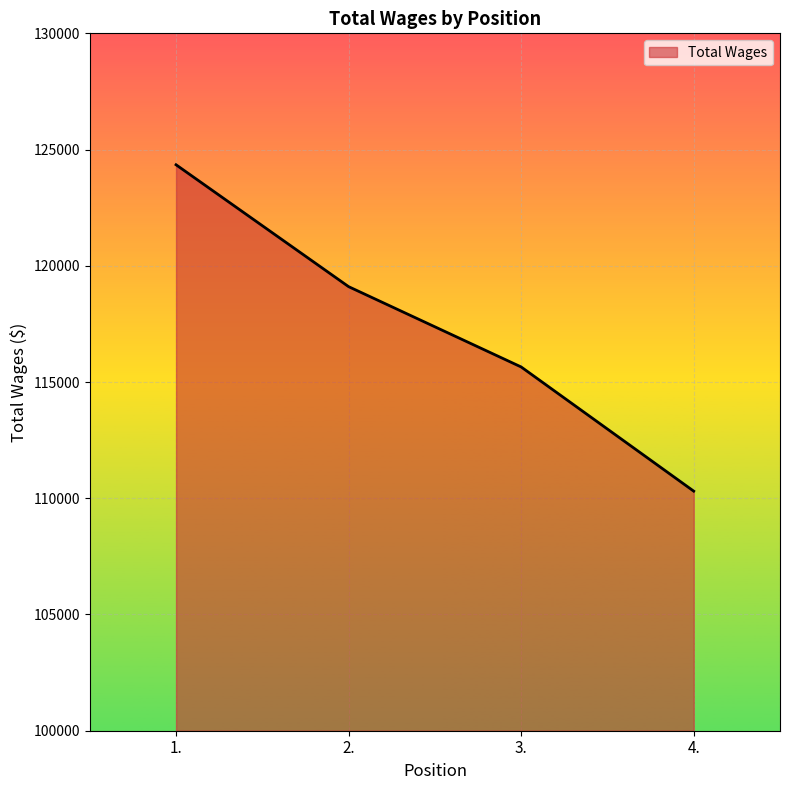

Where does the data first go above 119103?

1.